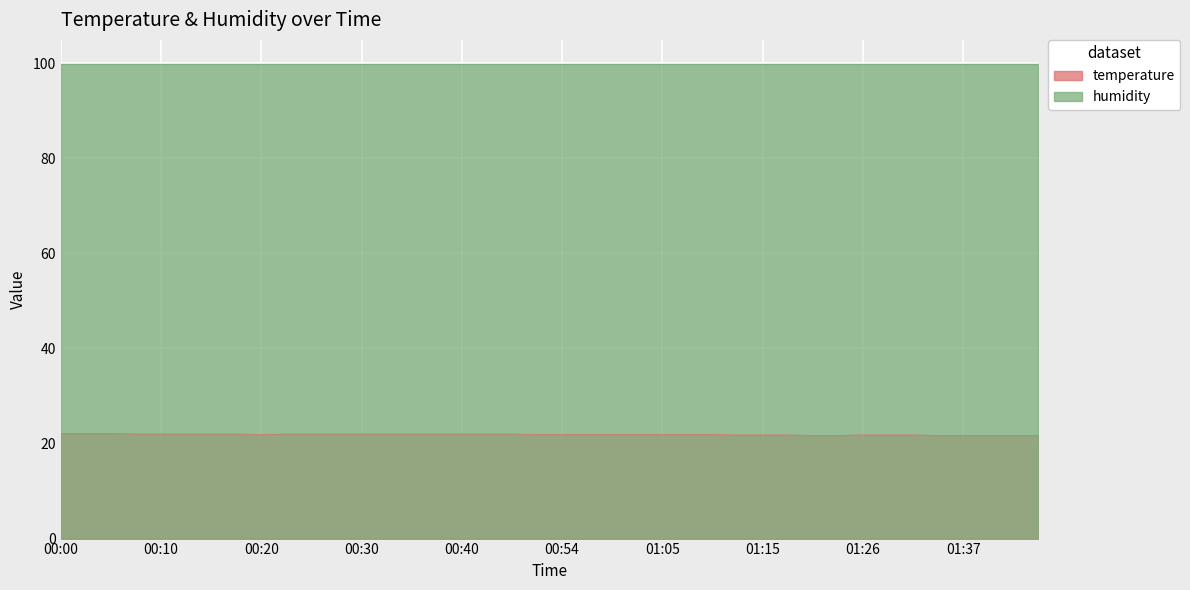

What is the difference between the maximum and minimum values?

0.4